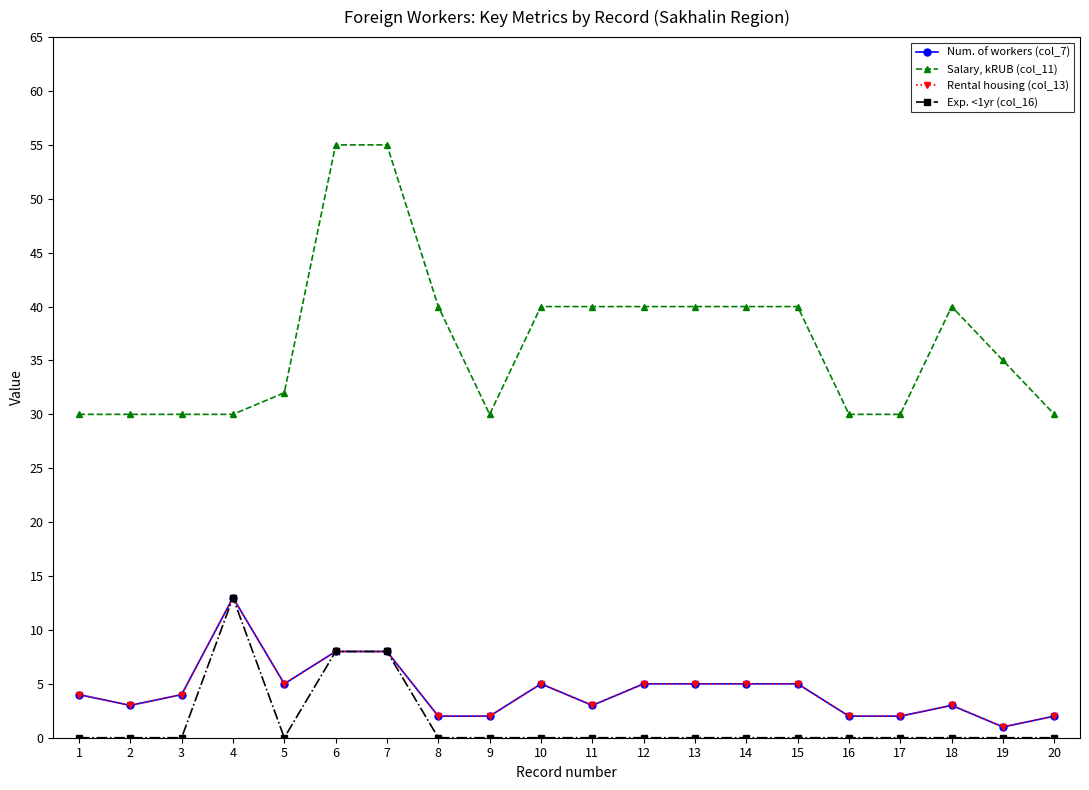

Does the chart have visible grid lines?

No